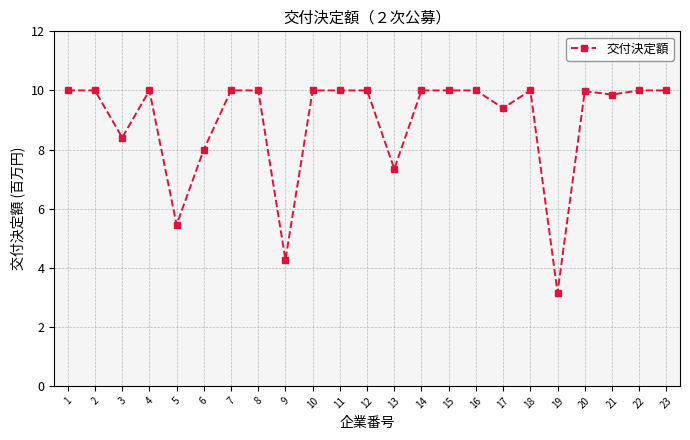

Reading left to right, extract all data points from this chart.

10.0	10.0	8.4	10.0	5.5	8.0	10.0	10.0	4.3	10.0	10.0	10.0	7.3	10.0	10.0	10.0	9.4	10.0	3.2	10.0	9.9	10.0	10.0